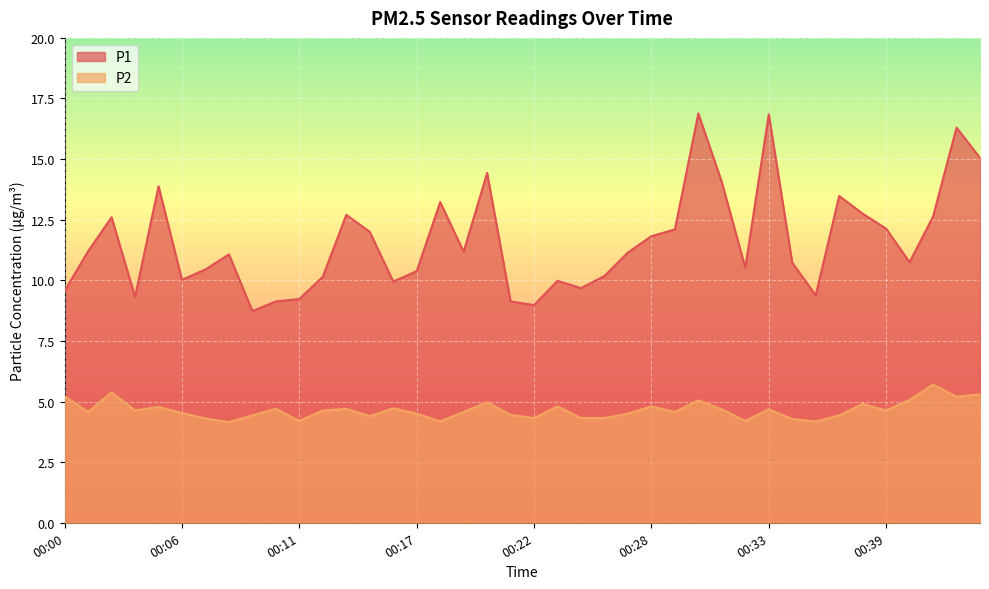

Count the number of data series in this chart.

2